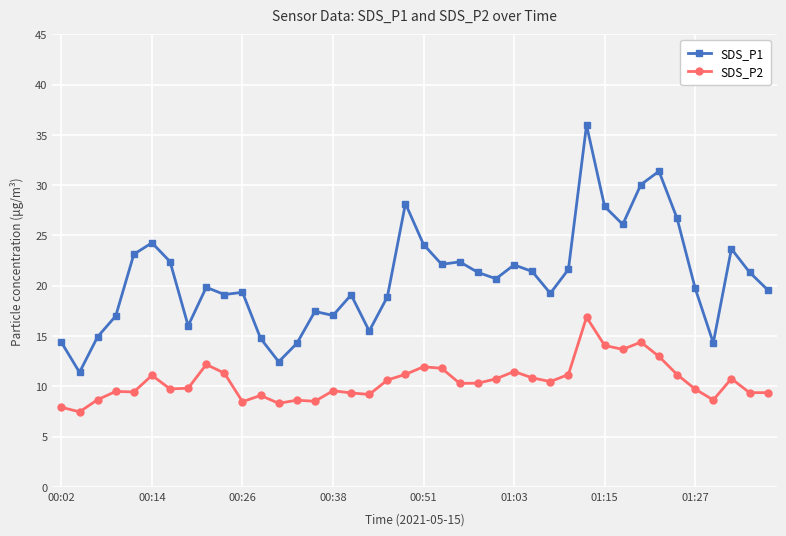

Rank the series by their maximum value, from highest to lowest.

SDS_P1, SDS_P2